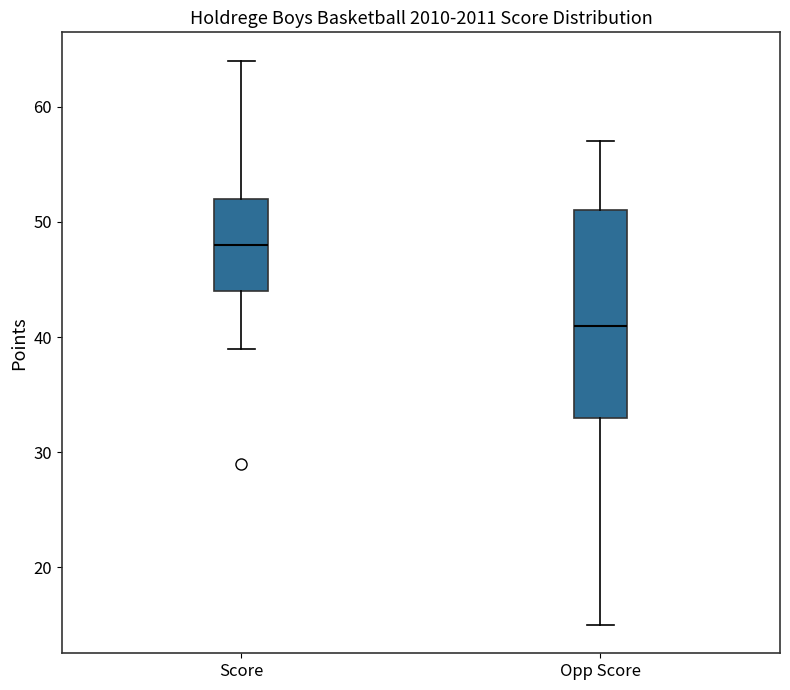

Reading left to right, transcribe this box plot: for each box, give where its median line is, the range the box spans, and where its two whiskers end, as read against the y-axis. The values are not printed on the chart, so give them approximately, as read against the axis.

Score: median 48, box 44 to 52, whiskers 39 to 64
Opp Score: median 41, box 33 to 51, whiskers 15 to 57